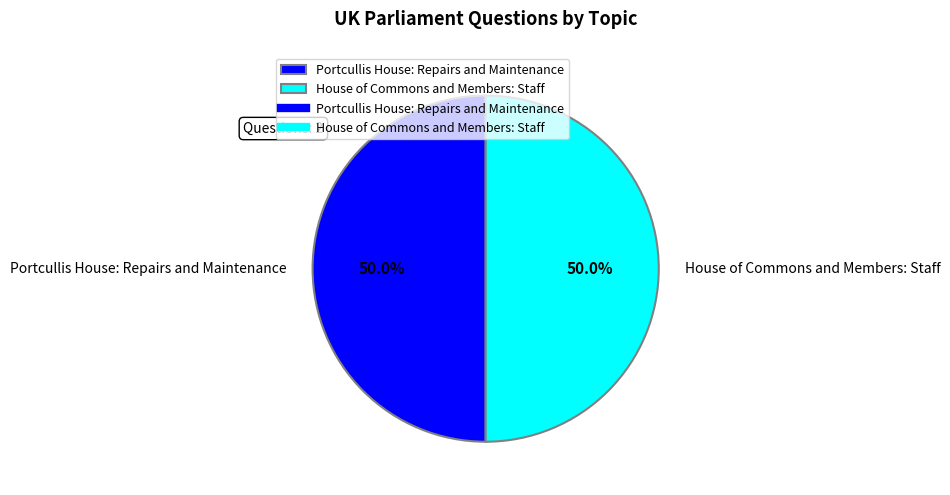

Count the number of slices in the pie.

2